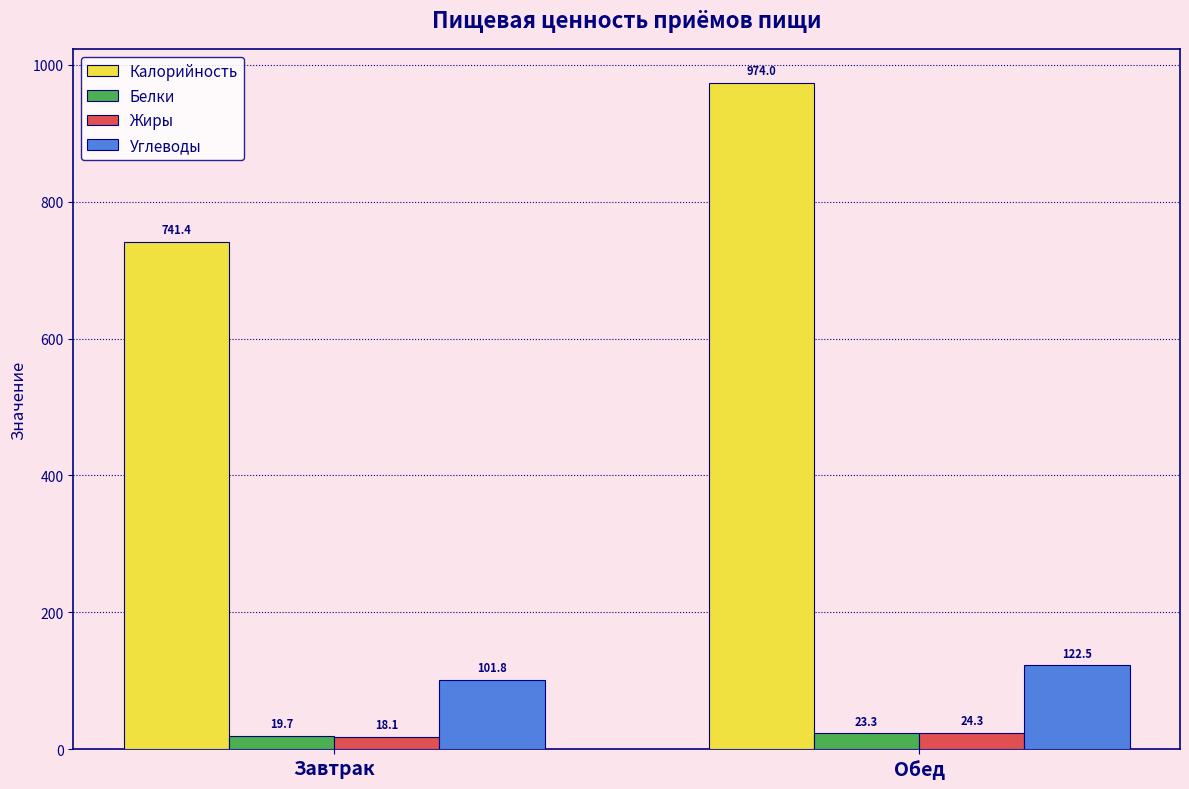

What is the sum of all Углеводы values?

224.3